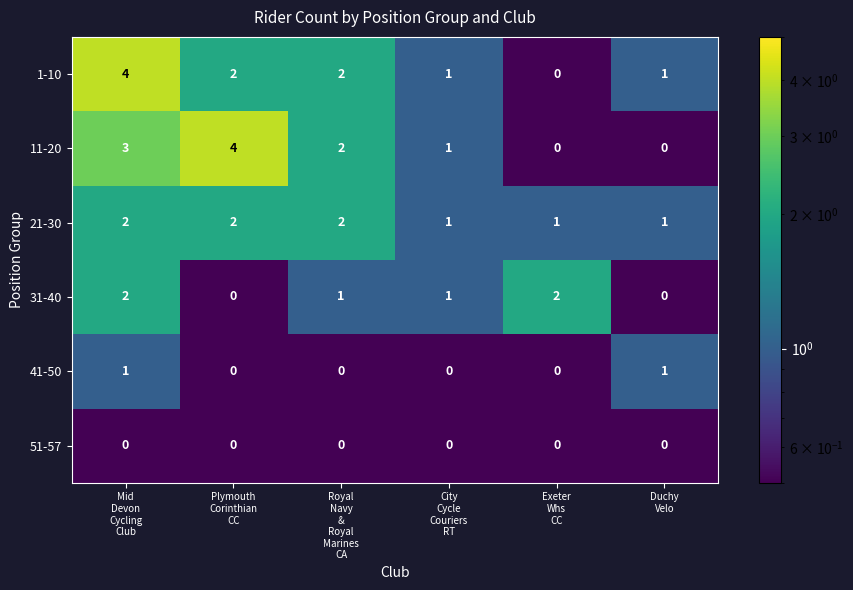

What is the difference between the maximum and second lowest values in the 11-20 series?

4